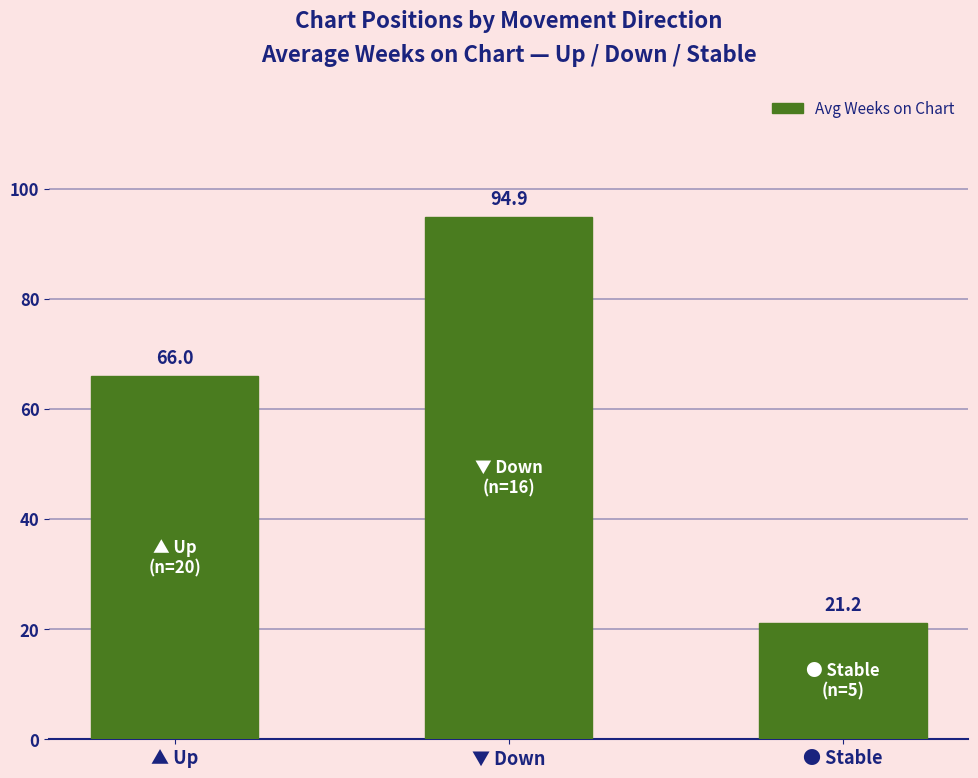

The chart shows a value of 94.9 at ▼ Down. True or false?

True